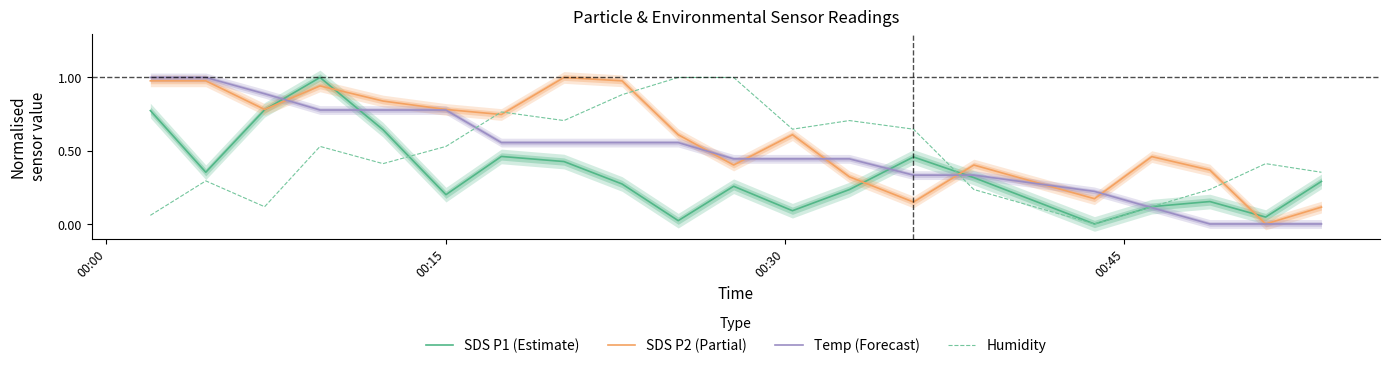

How many lines are shown in the chart?

4